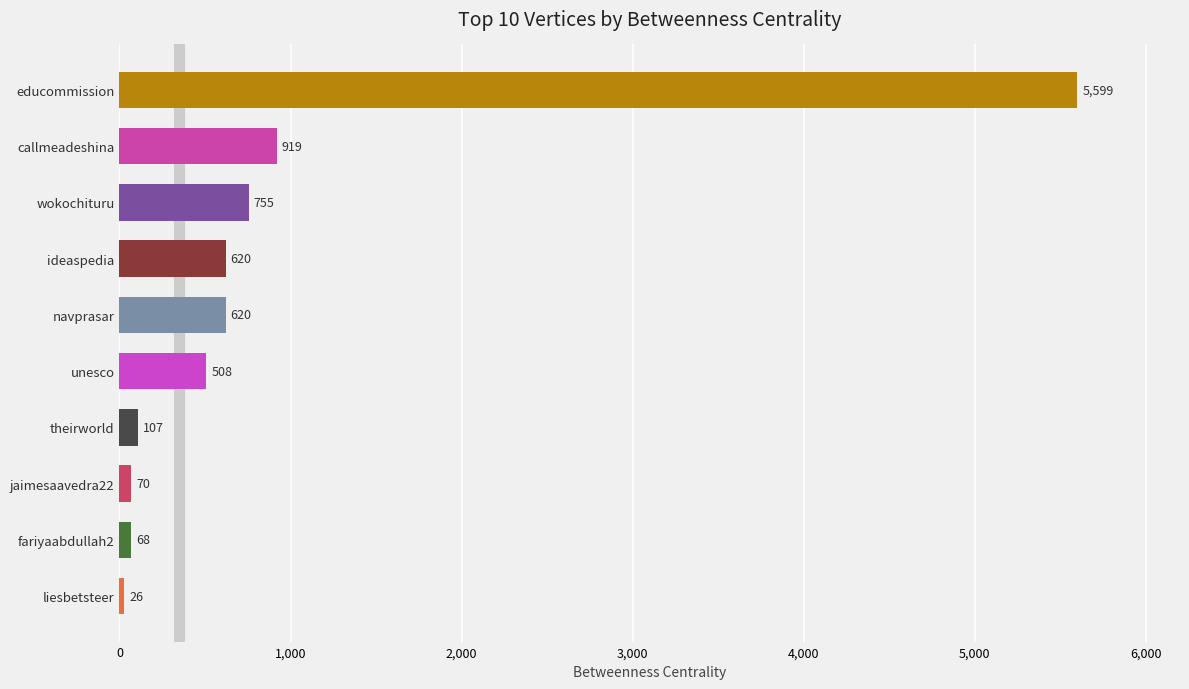

How many categories are shown in the chart?

10